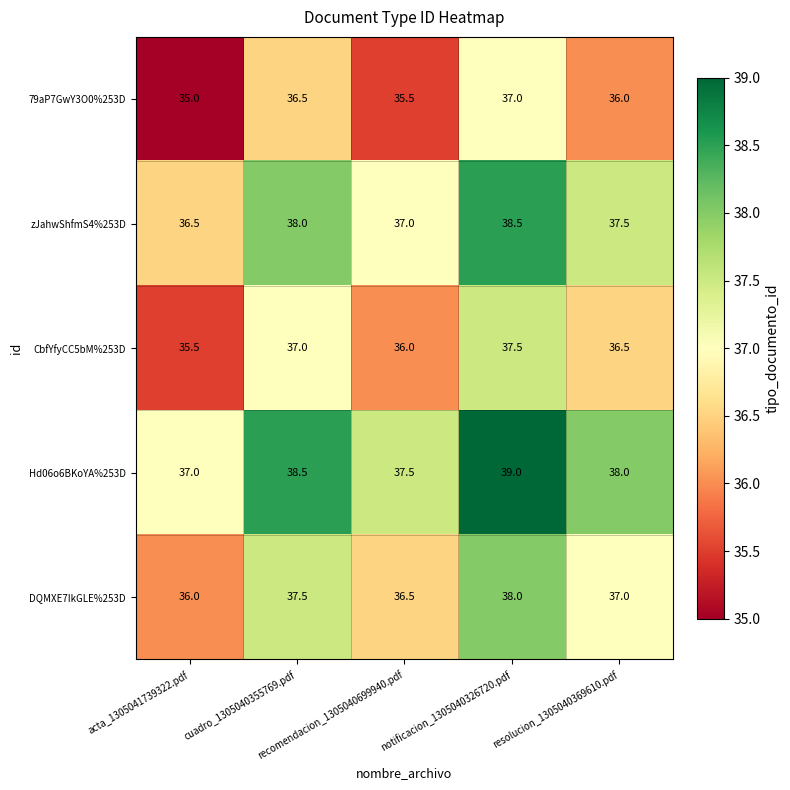

What is the average value of the CbfYfyCC5bM%253D series?

36.5